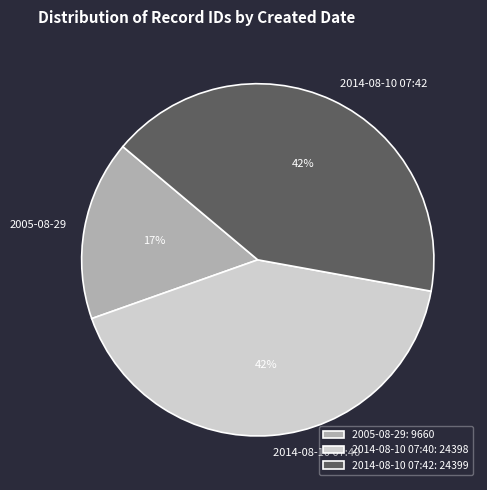

To the nearest percent, what percentage of the pie is 2014-08-10 07:42?

42%